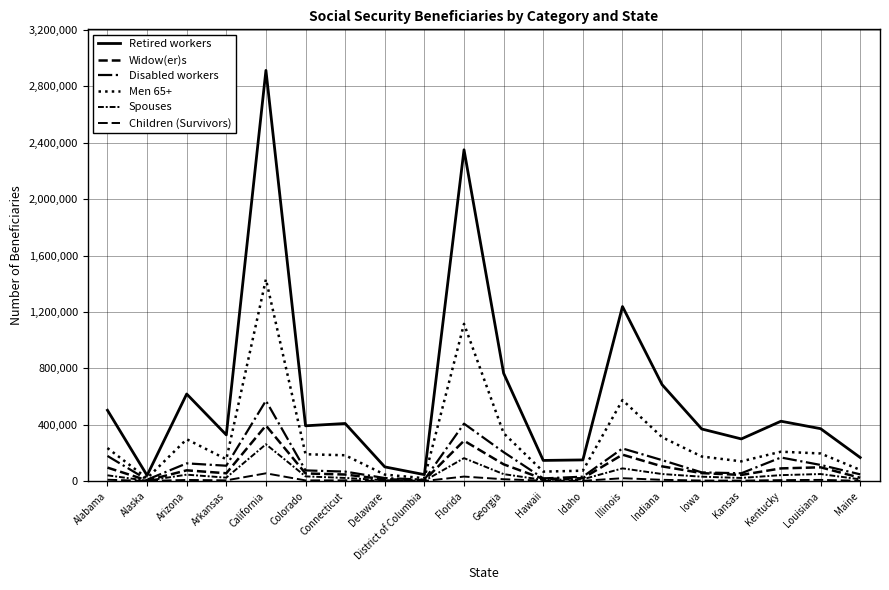

What is the difference between the Retired workers values at Arkansas and Florida?

2022115